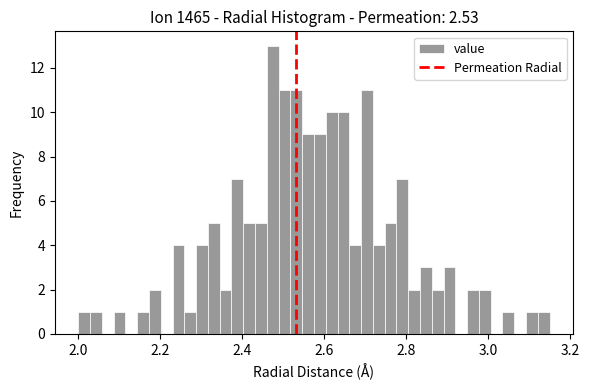

Read against the x-axis, roughly where is the centre of the tallest bar?

2.48